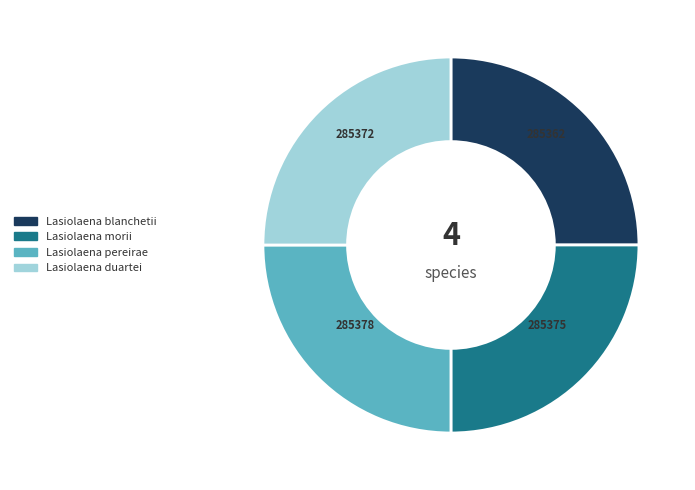

Approximately how many times larger is the value at Lasiolaena blanchetii compared to Lasiolaena morii?

1.0